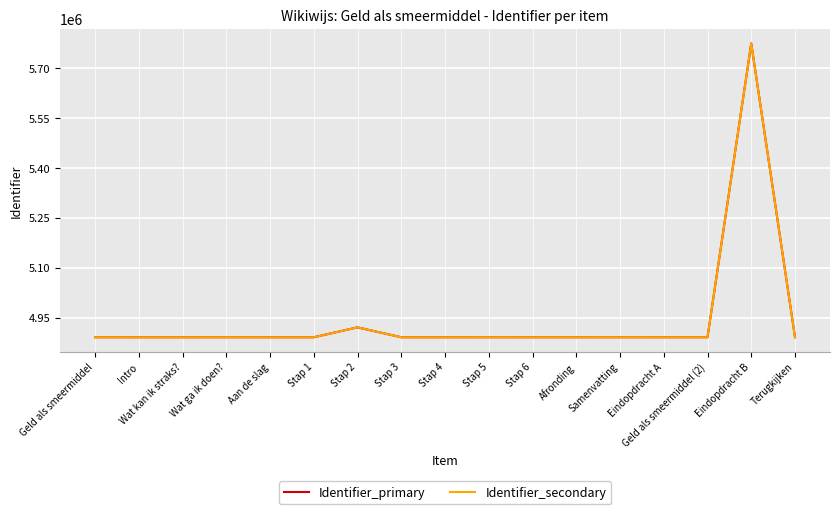

What is the greatest value displayed?

5774213